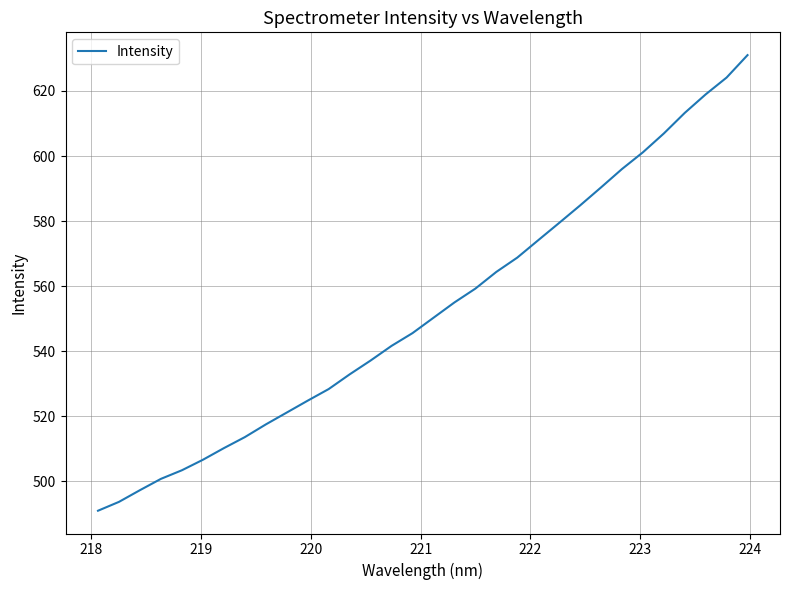

What is the greatest value displayed?

631.0